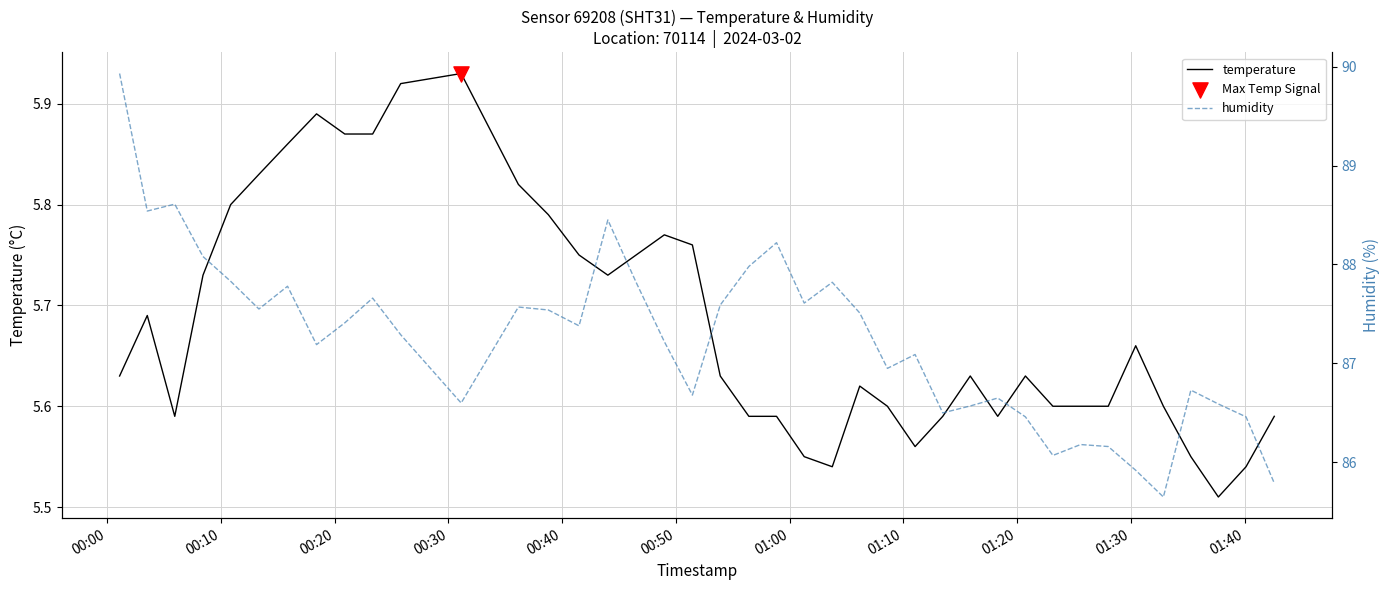

Which series reaches the minimum Y coordinate?

temperature